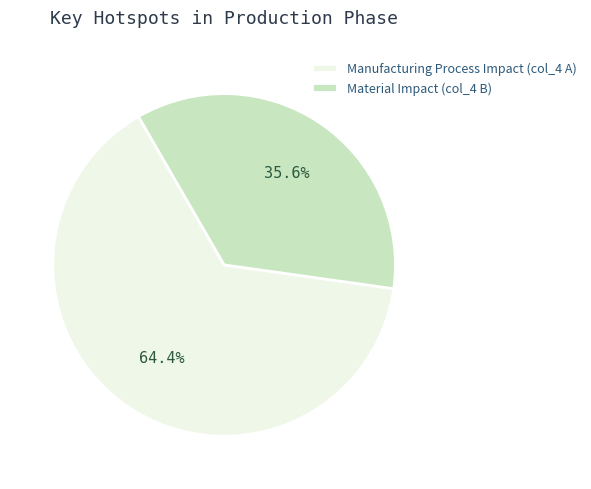

Which slice is the smallest?

Material Impact (col_4 B)